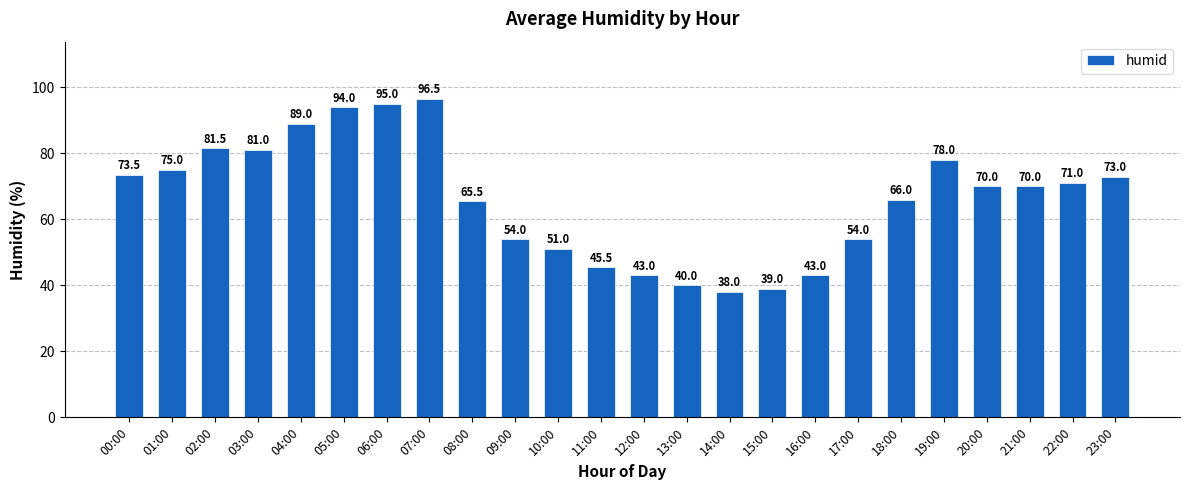

How many values are below 70?

11